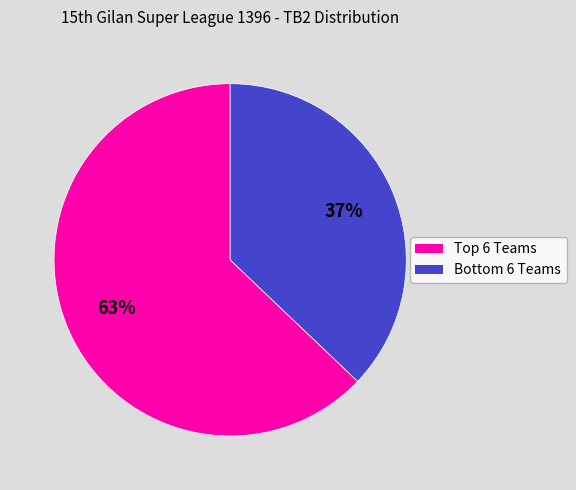

Is there a majority slice in this chart?

Yes